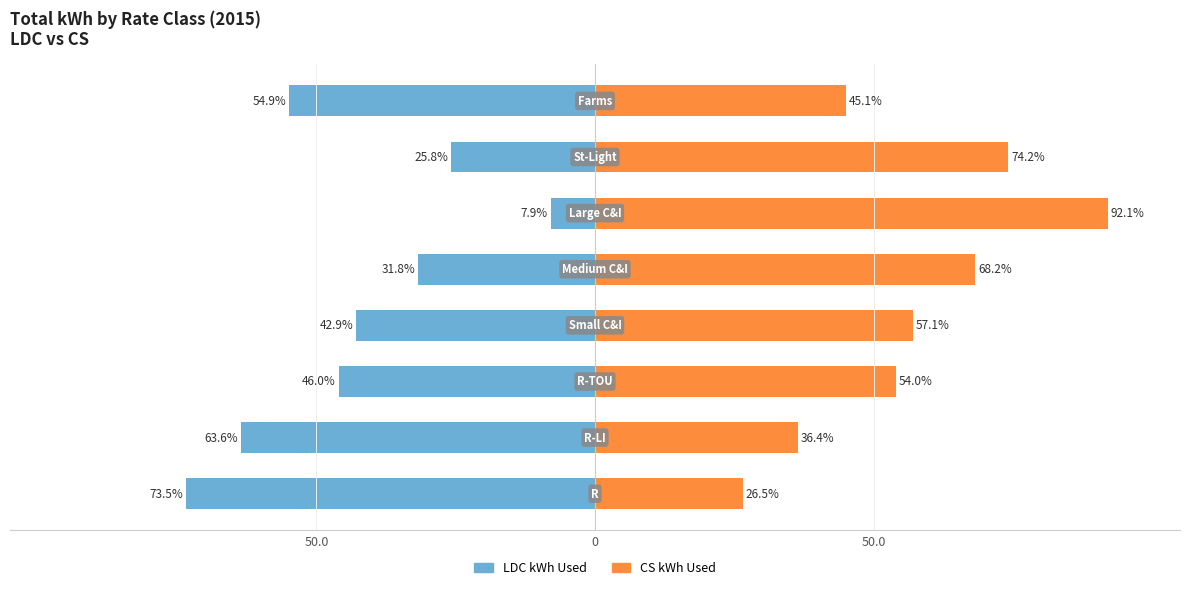

True or false: LDC kWh Used has a value of -54.9 at 7.

True